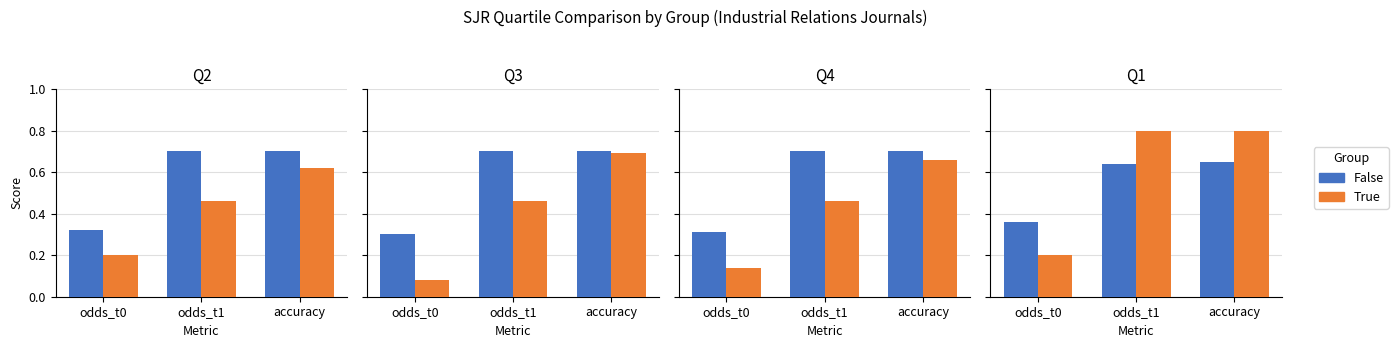

Is the value of True at odds_t0 greater than the value of False at odds_t1?

No